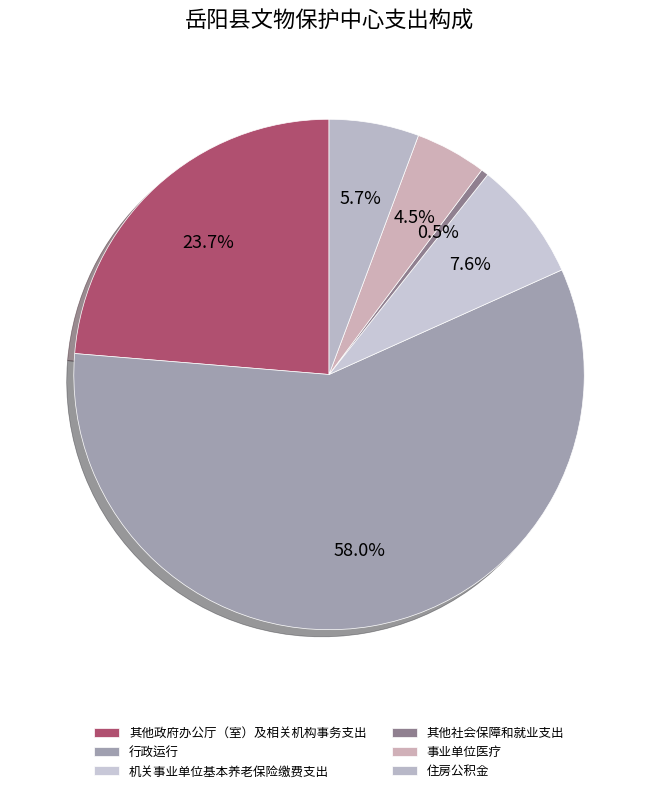

What is the largest slice in the pie chart?

行政运行